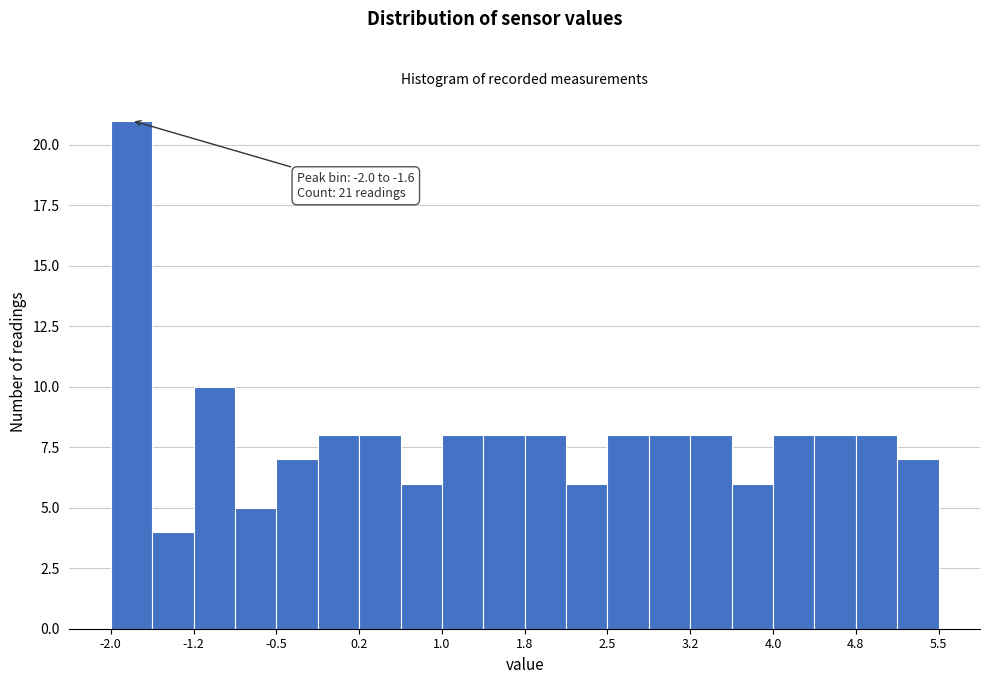

Read against the x-axis, roughly where is the centre of the tallest bar?

-1.8